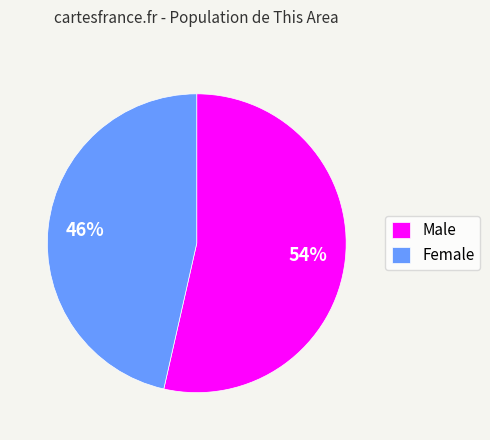

Between Male and Female, which is larger?

Male